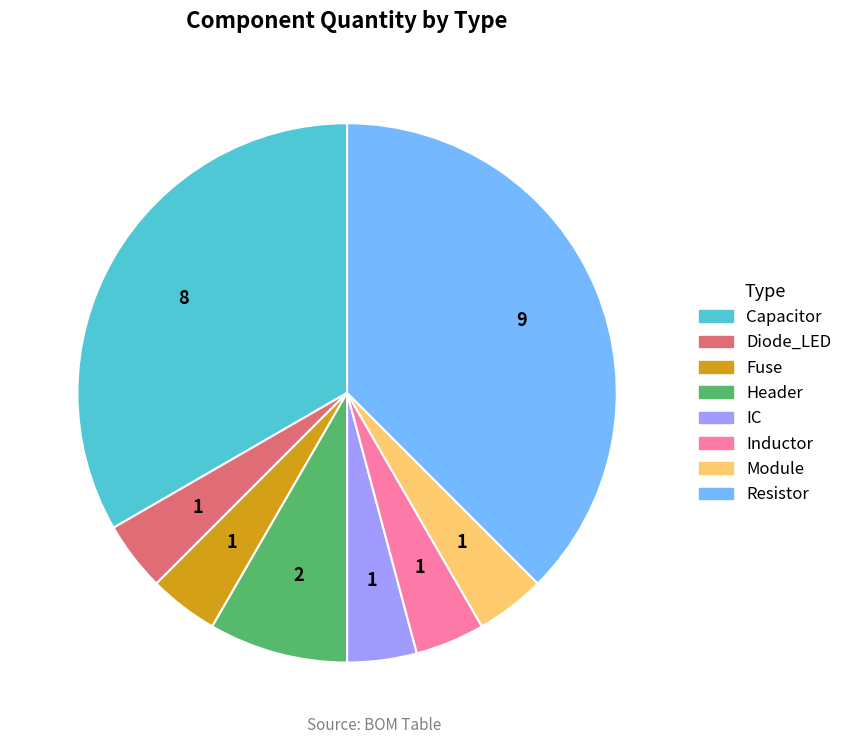

True or false: Module accounts for 4% of the total.

True